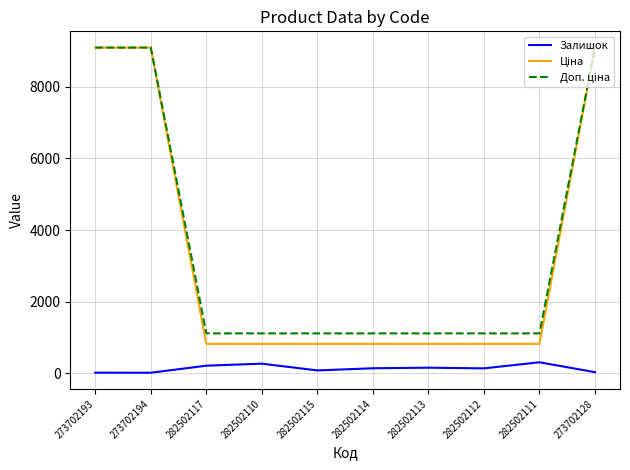

What is the minimum value for Залишок?

18.0